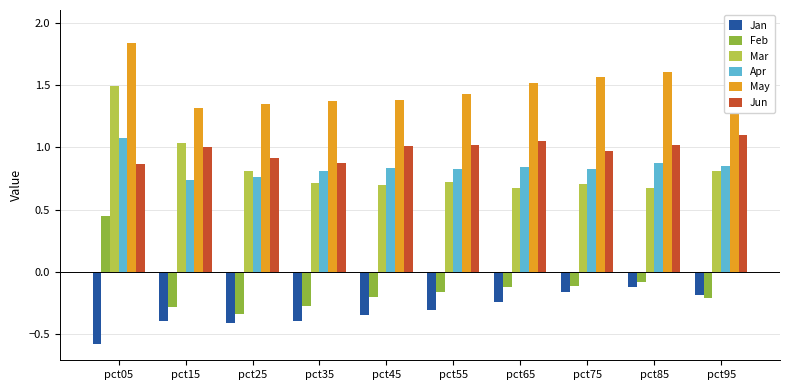

What is the value of the May bar at the 5th from the left?

1.4